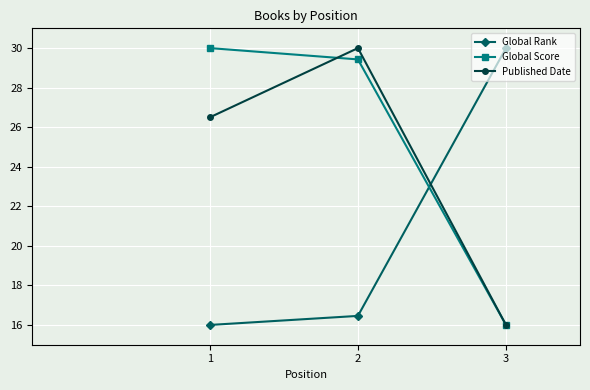

What is the value of the Global Score point at the 2nd from the left?

29.4